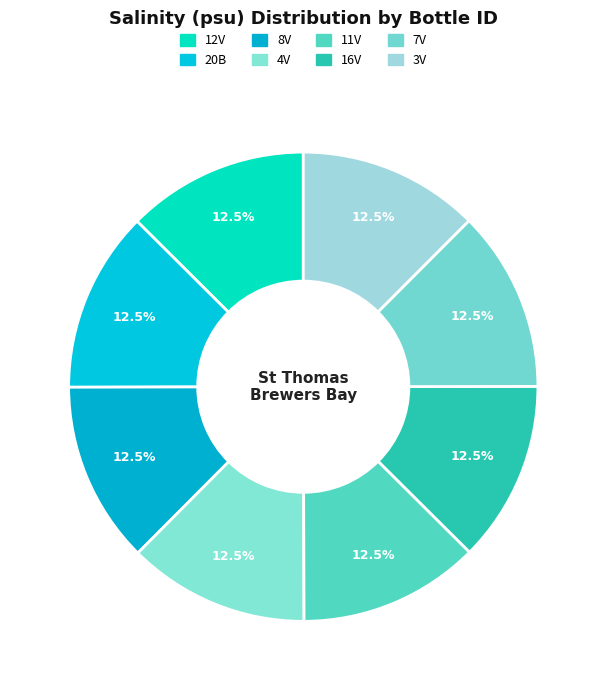

Rank the categories by value from highest to lowest.

12V, 4V, 8V, 20B, 7V, 11V, 3V, 16V